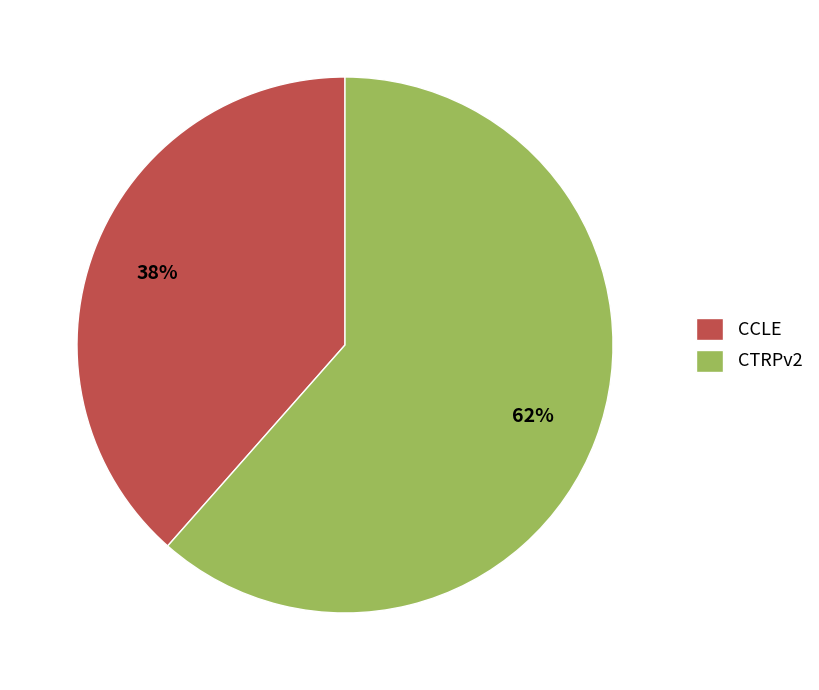

What percentage is the CTRPv2 slice, to the nearest percent?

62%